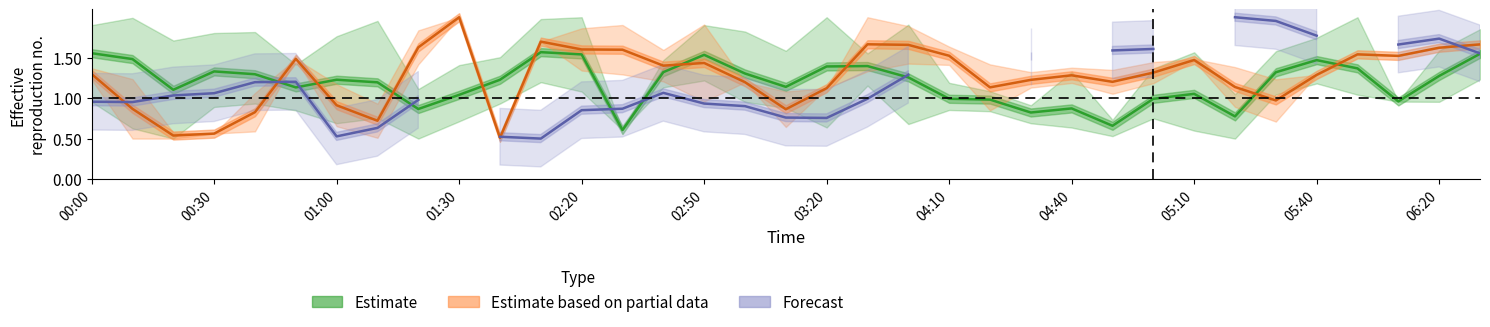

What is the difference between the second highest and minimum values in the Estimate based on partial data series?

1.2